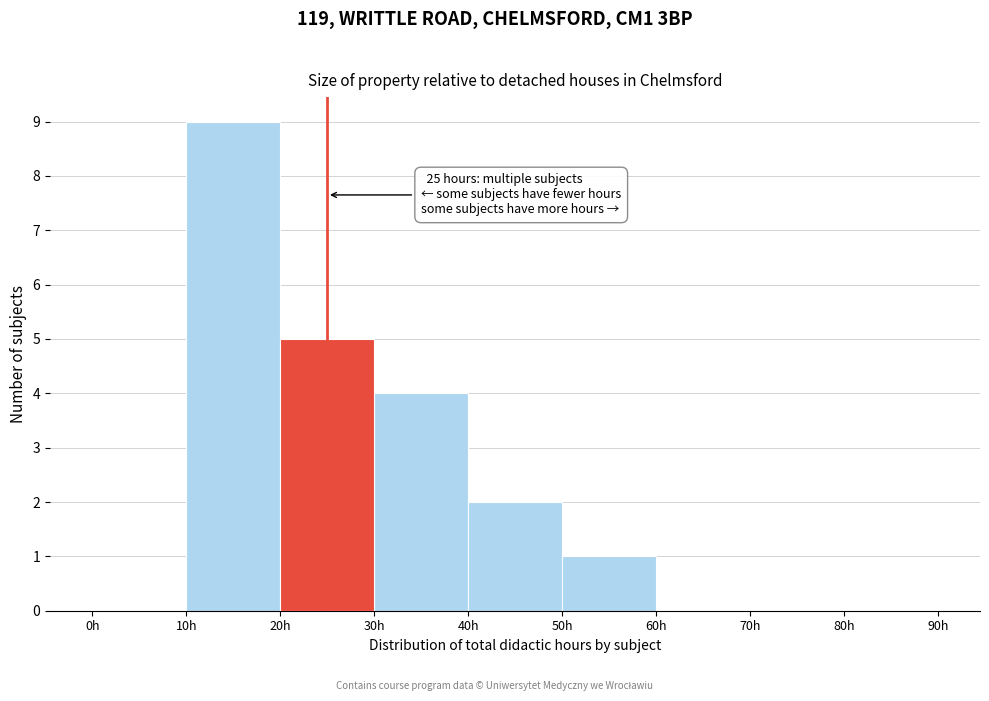

Over which range of the x-axis is the bar tallest?

10 to 20